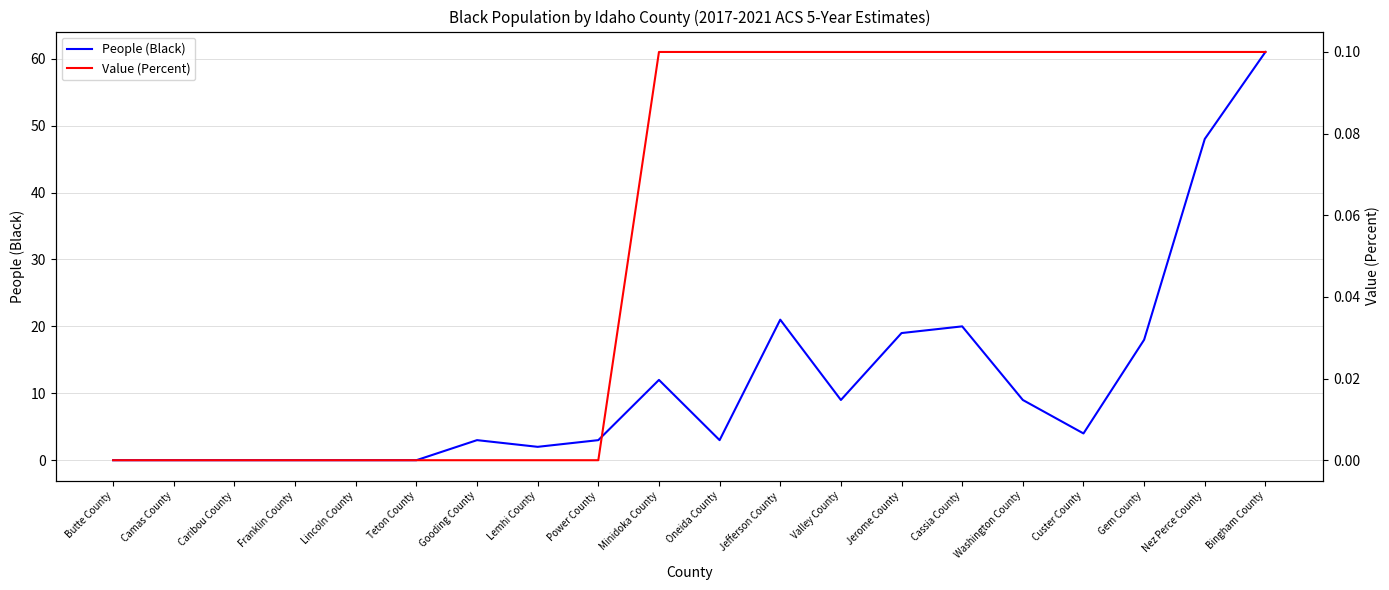

At how many categories does at least one series exceed 42?

2